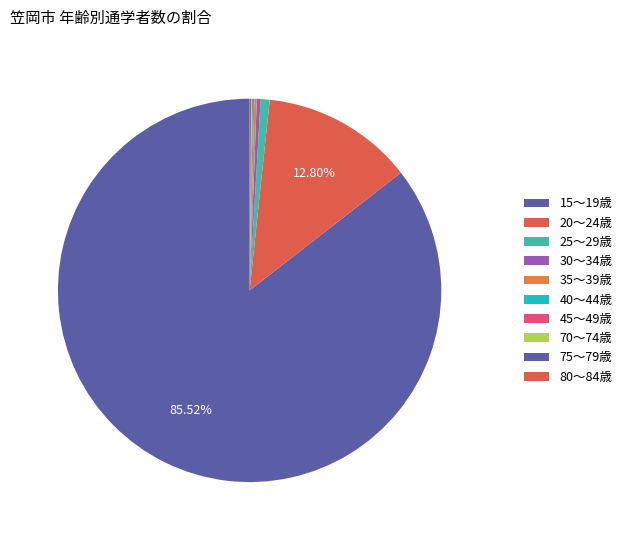

What percentage is NOT represented by 75～79歳?

99.9%